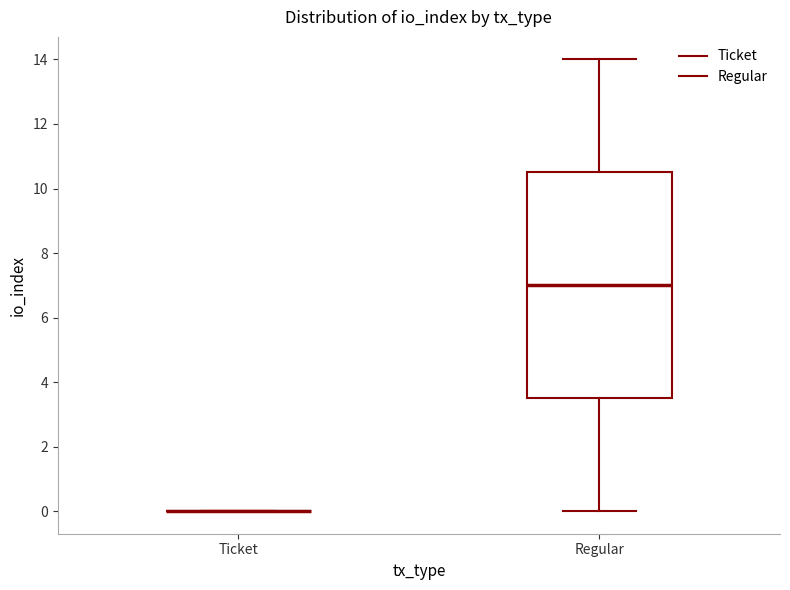

Reading left to right, read every box against the y-axis: the position of its median line, the range the box covers, and the ends of its whiskers. The values are not printed on the chart, so give them approximately, as read against the axis.

Ticket: box collapsed to a line at 0.0, whiskers 0.0 to 0.0
Regular: median 7.0, box 3.6 to 10.6, whiskers 0.0 to 14.0